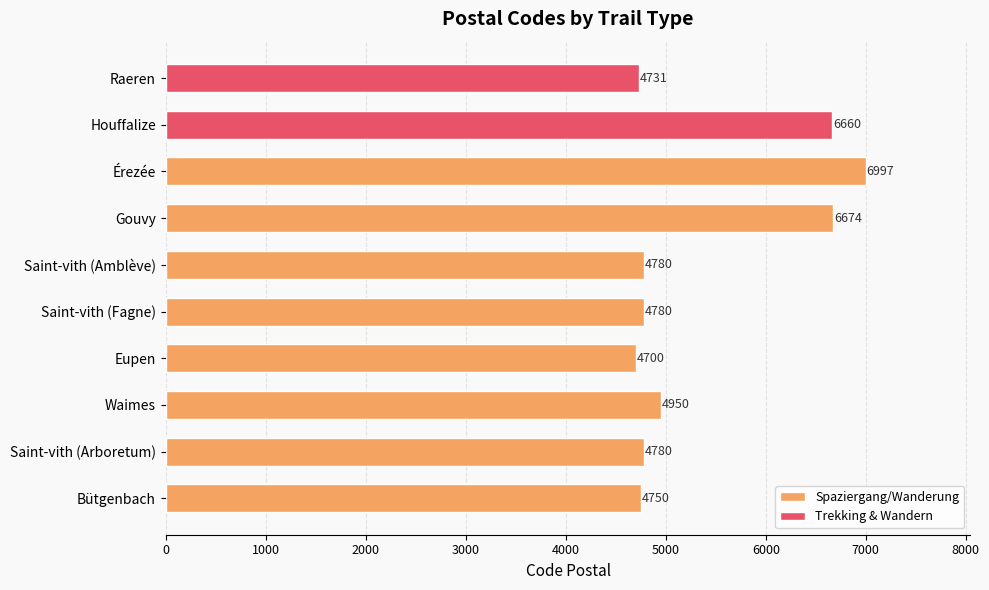

Where is Spaziergang/Wanderung nearest to the value 5848?

Gouvy